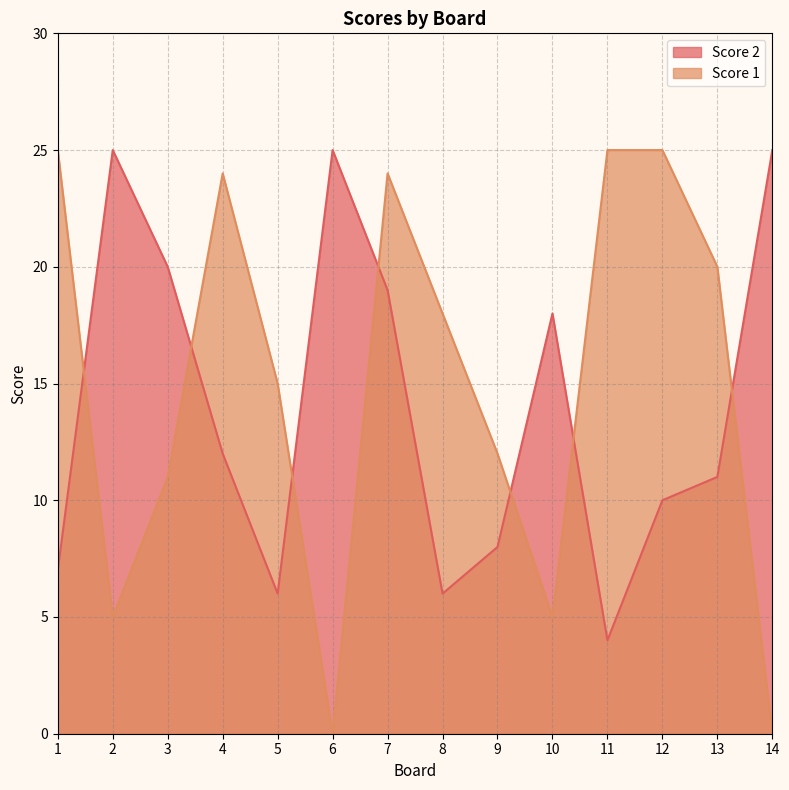

What is the sum of the Score 1 values at 13 and 7?

44